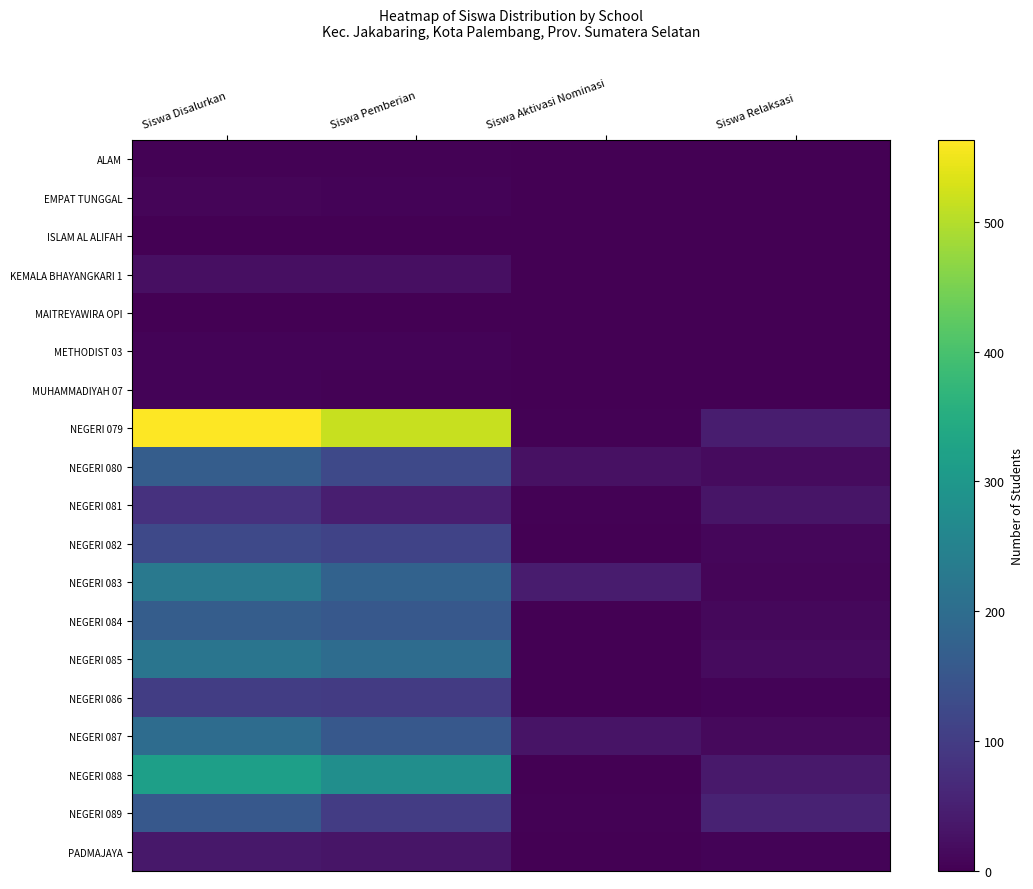

How many series are shown in this chart?

19